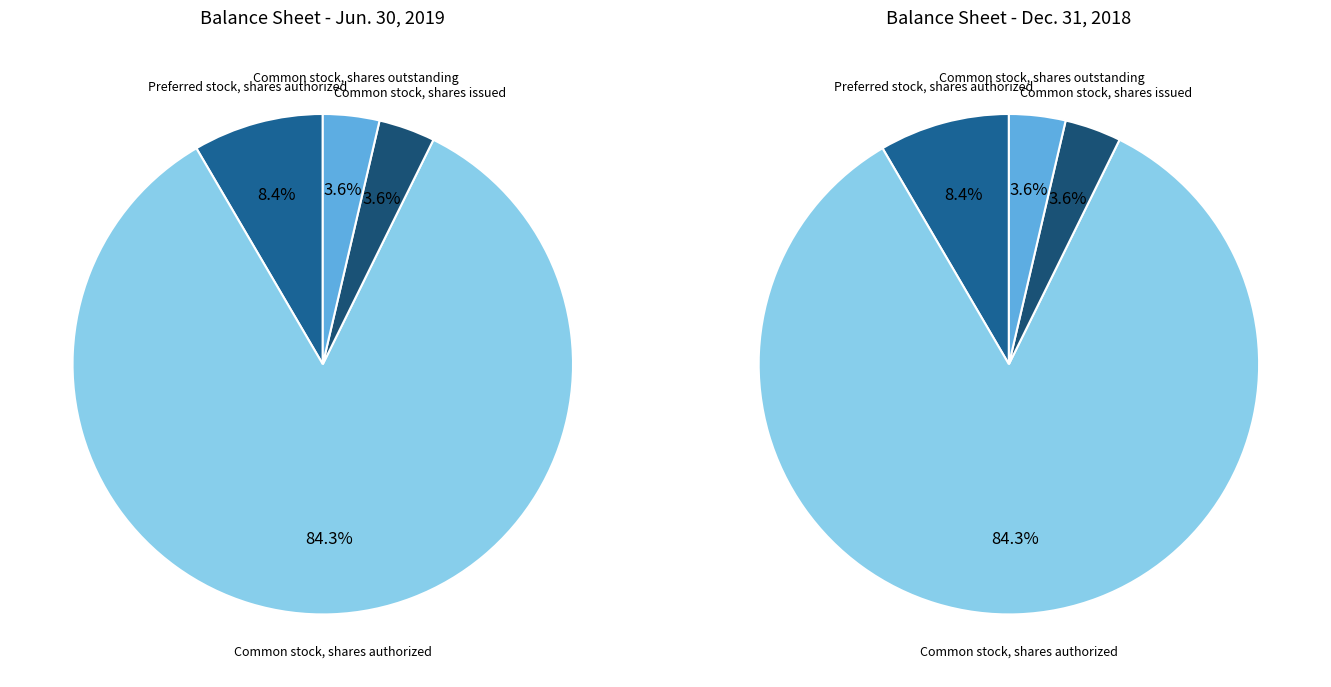

To the nearest percent, what is the average slice percentage?

25%